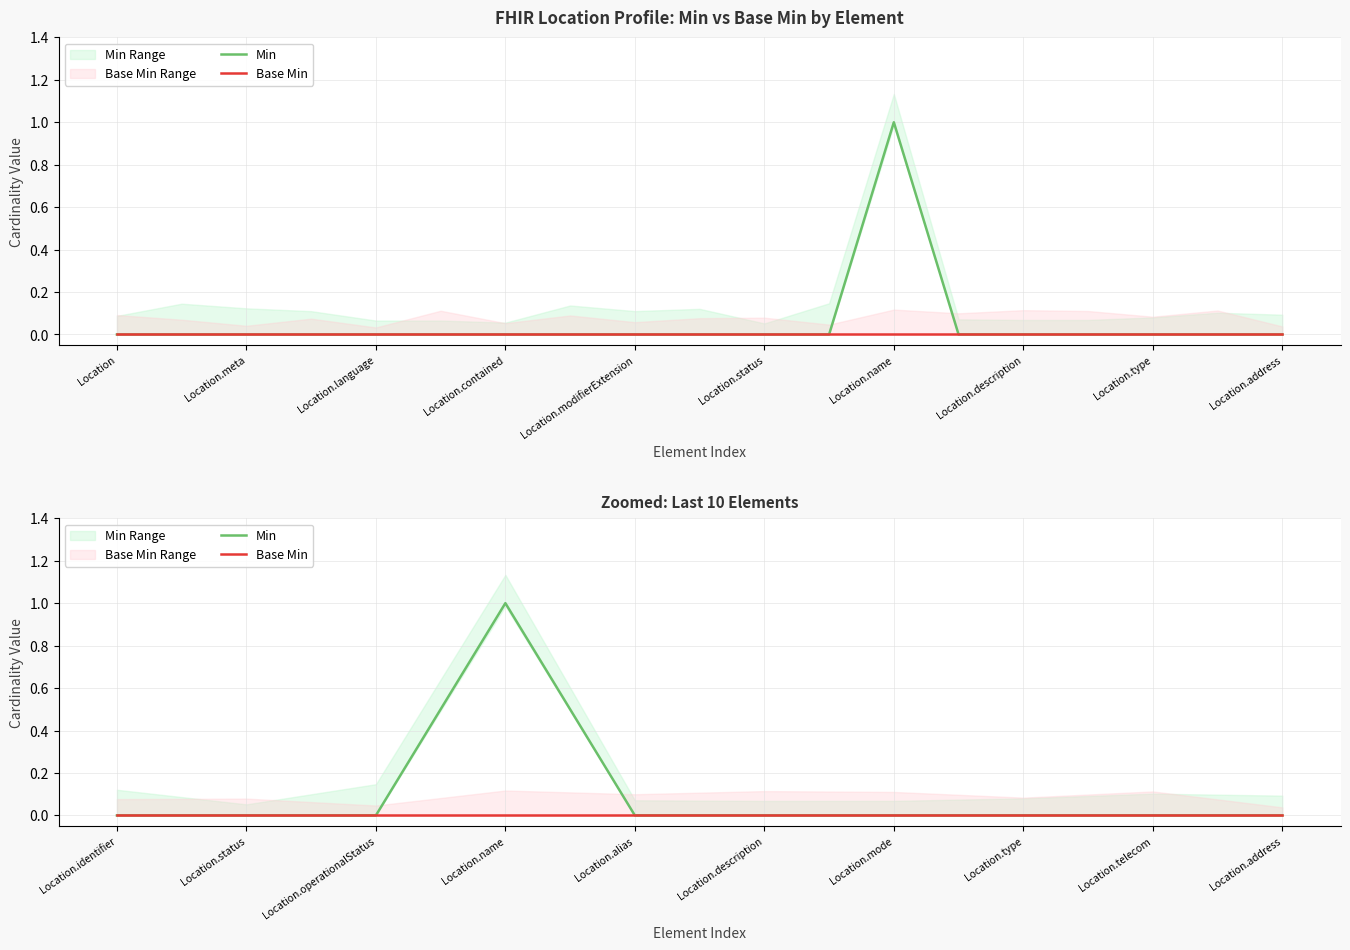

What is the label of the 1st point from the right?

Location.address